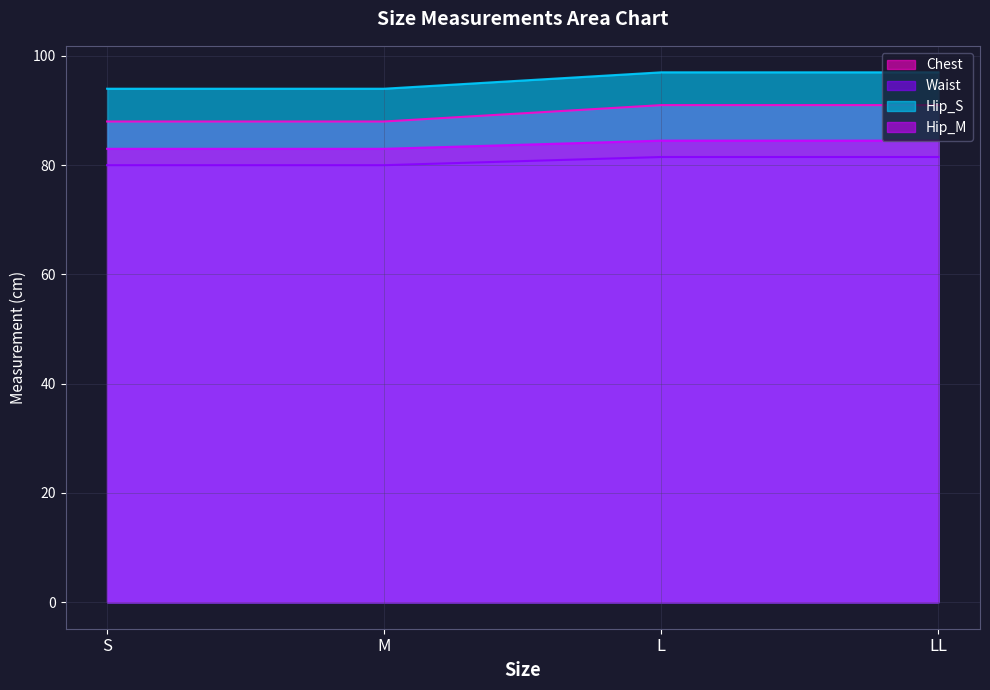

At which label does Hip_M first exceed 84?

L